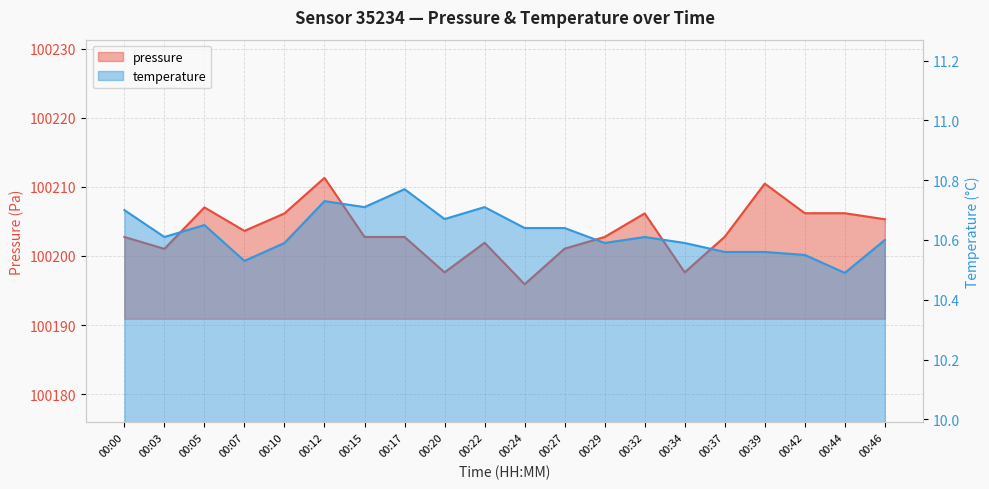

Which series has the largest total across all categories?

pressure